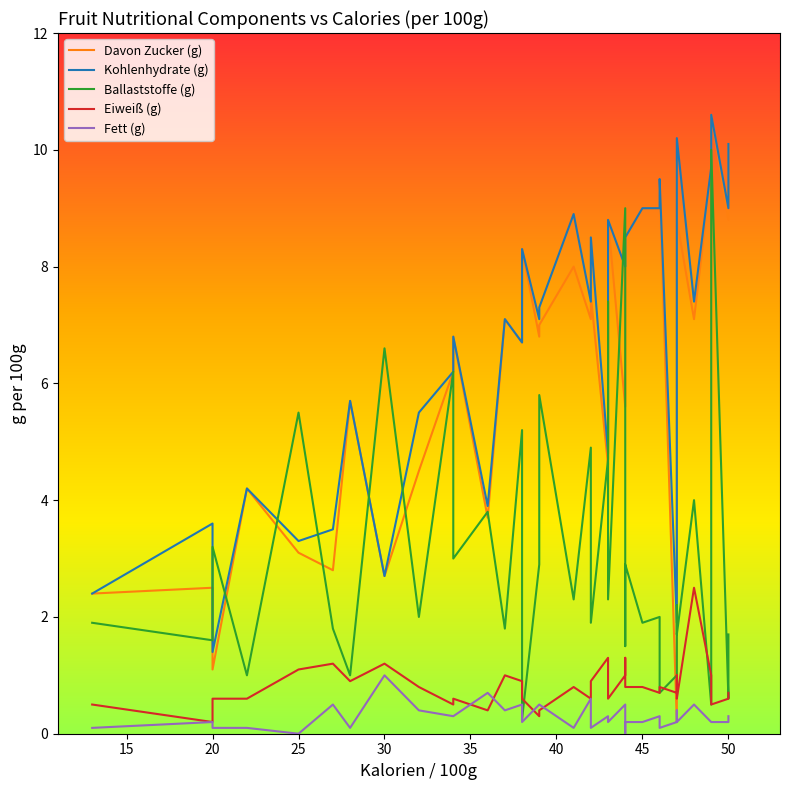

Is the value of Ballaststoffe (g) at 15 greater than the value of Eiweiß (g) at 40?

Yes